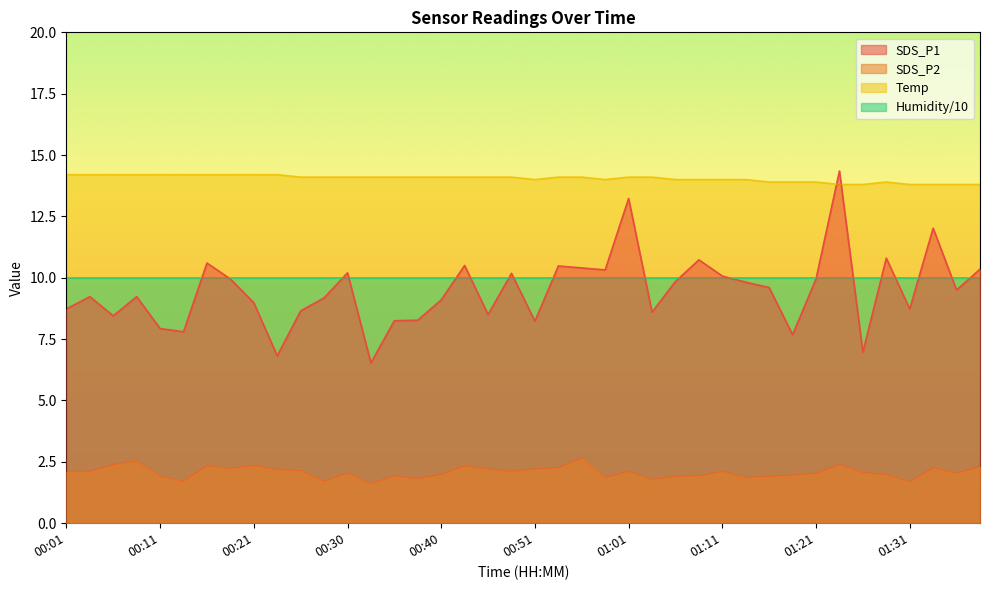

Which series has the largest range (max minus min)?

SDS_P1